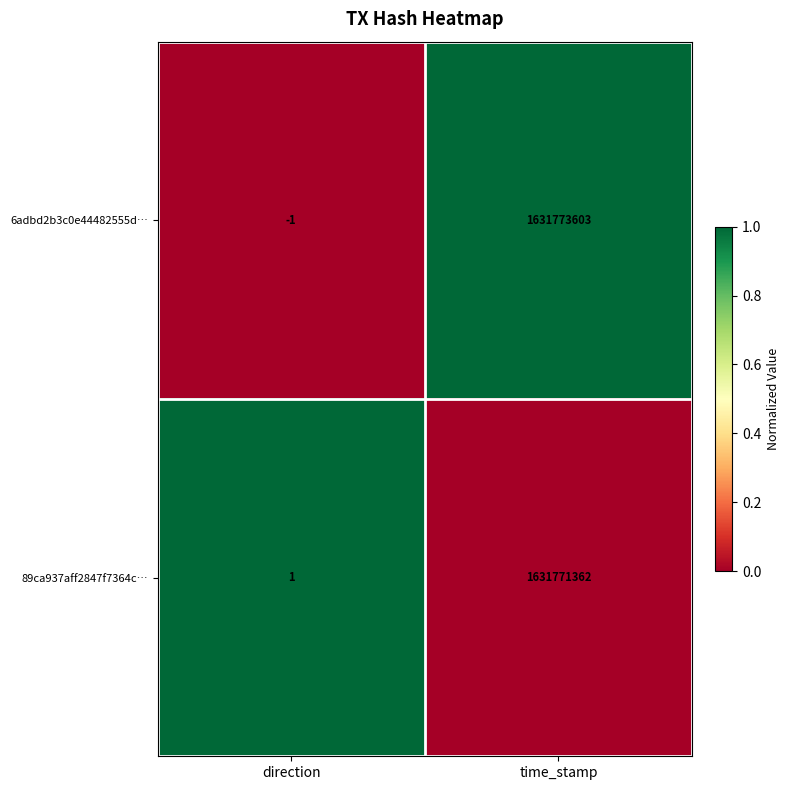

Reading left to right, transcribe all the data shown in this chart.

6adbd2b3c0e44482555d…: -1	1631773603
89ca937aff2847f7364c…: 1	1631771362